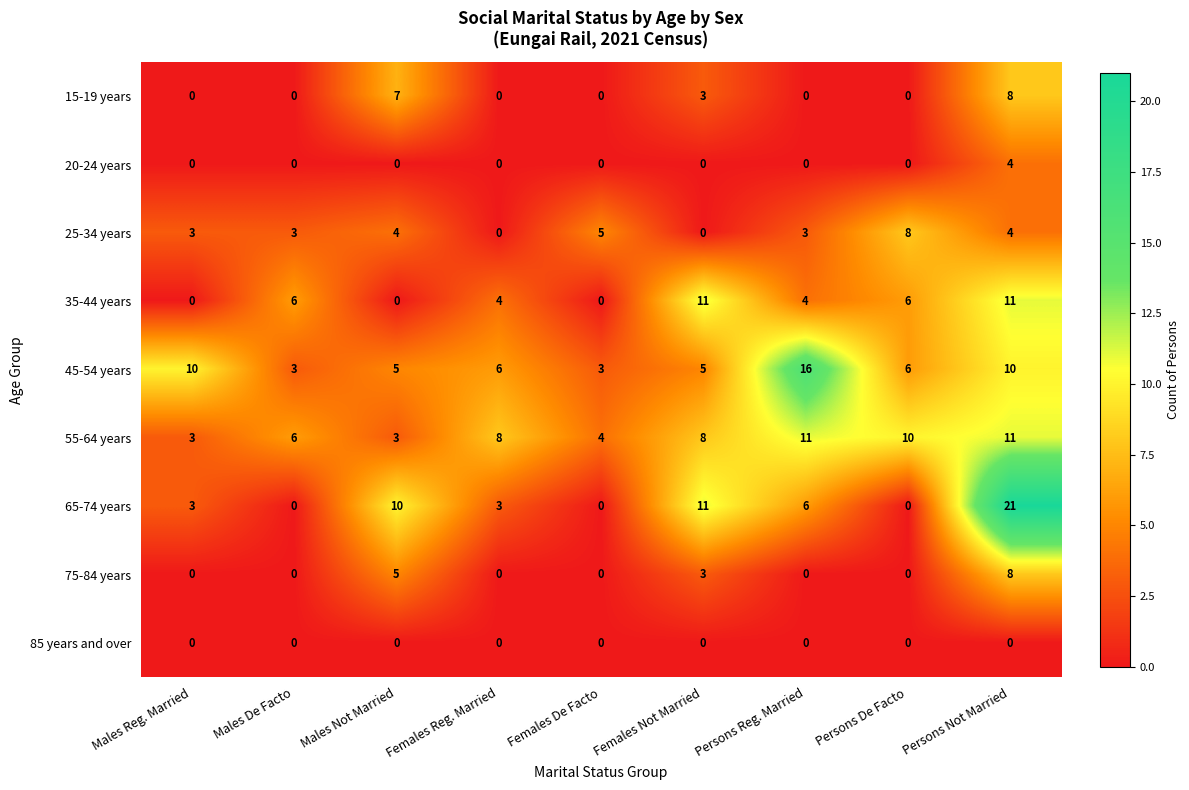

True or false: 15-19 years has a value of 0 at Females De Facto.

True